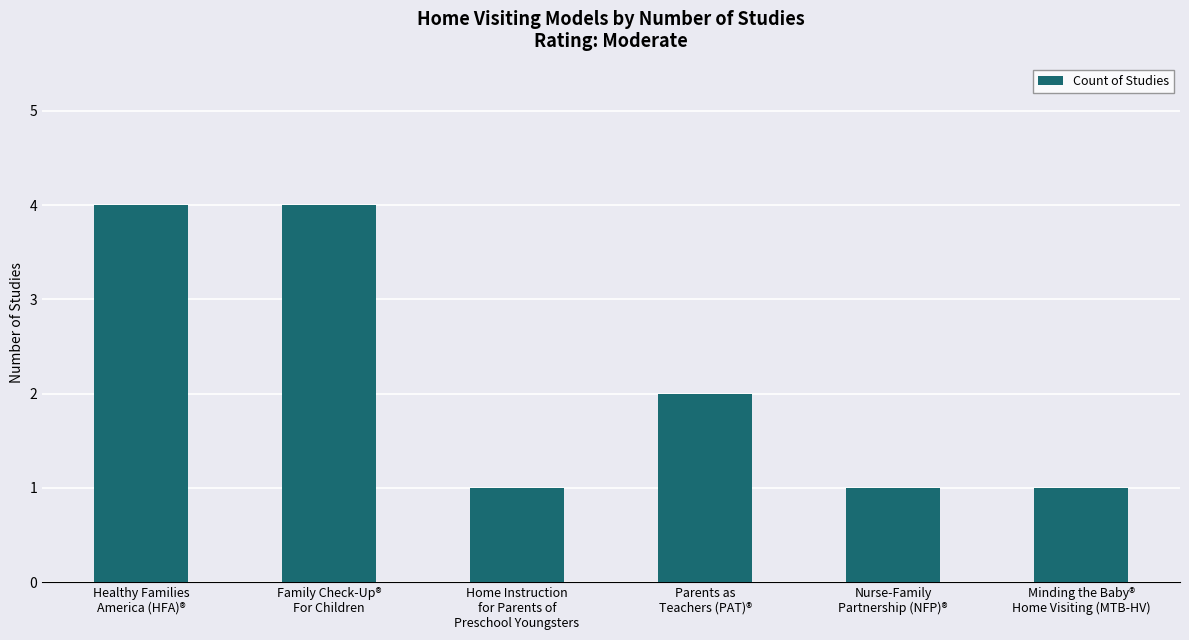

Reading left to right, what are all the values shown in this chart?

4	4	1	2	1	1